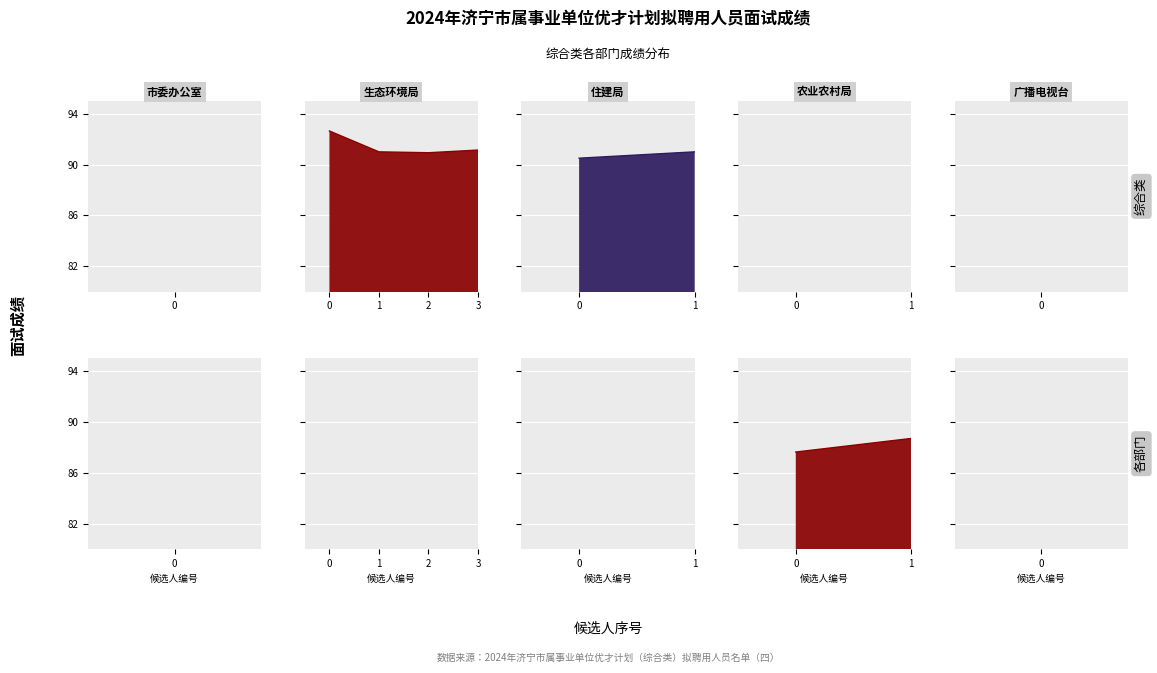

What is the value of the 4th point from the left?

90.9